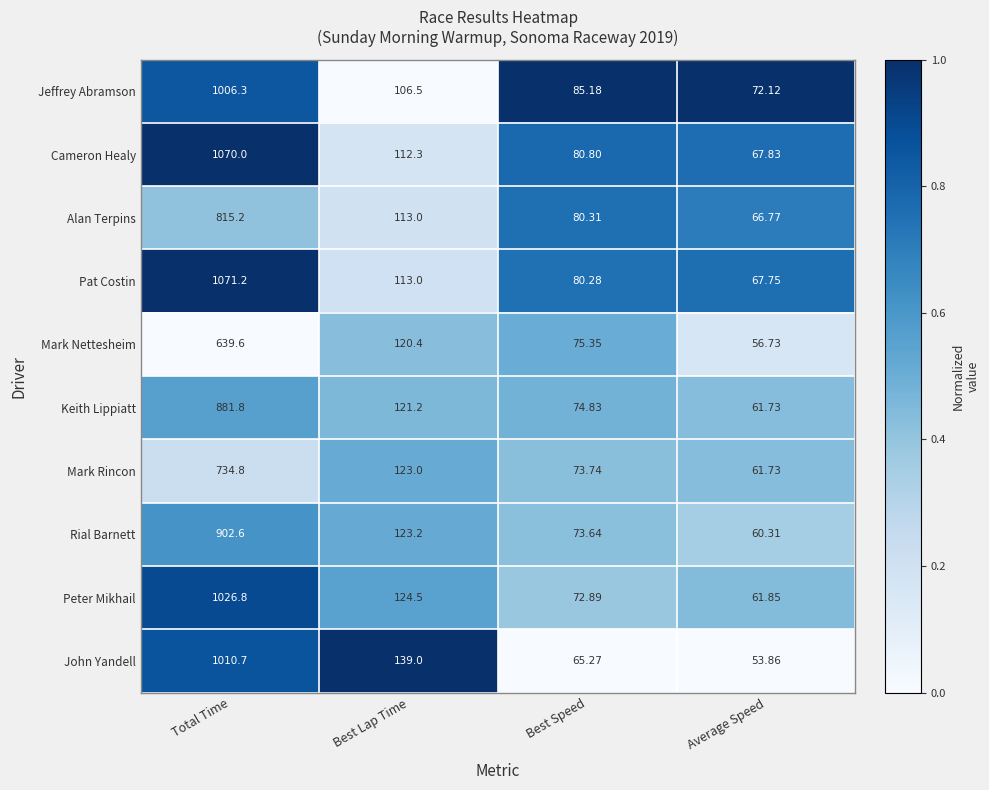

Which series has the largest range (max minus min)?

Pat Costin